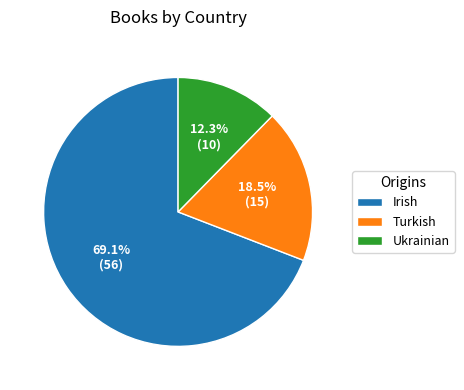

Which category accounts for the majority?

Irish